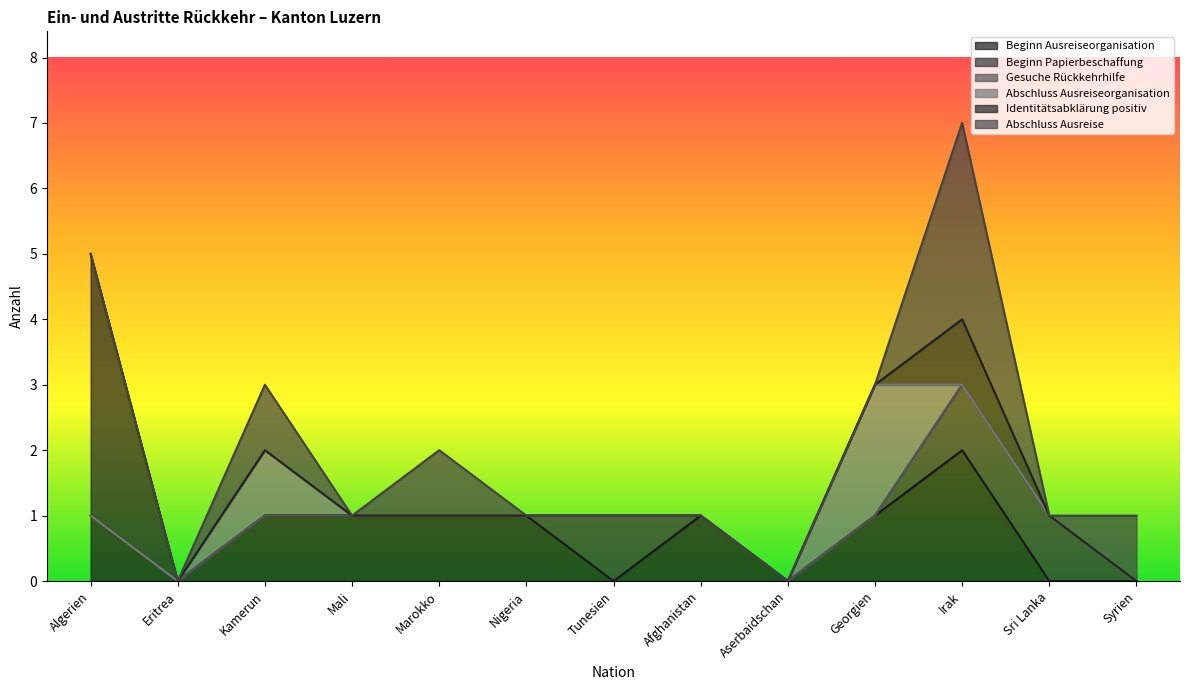

What is the label of the 12th point from the right?

Eritrea